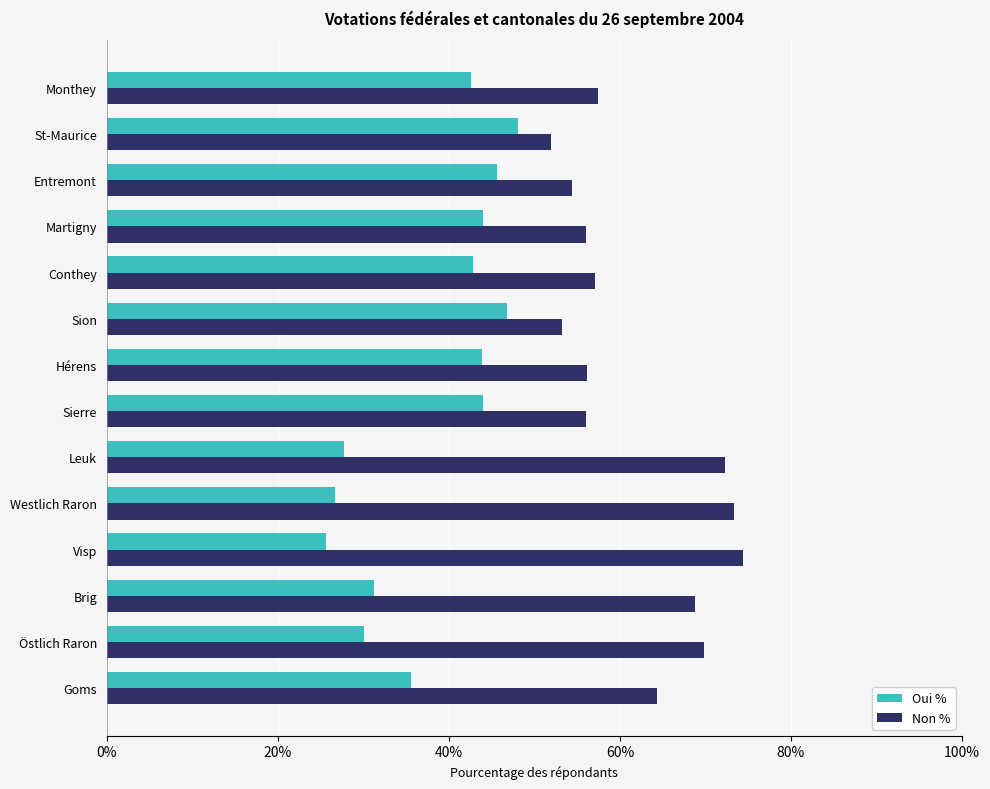

Rank the series by their maximum value, from highest to lowest.

Non %, Oui %